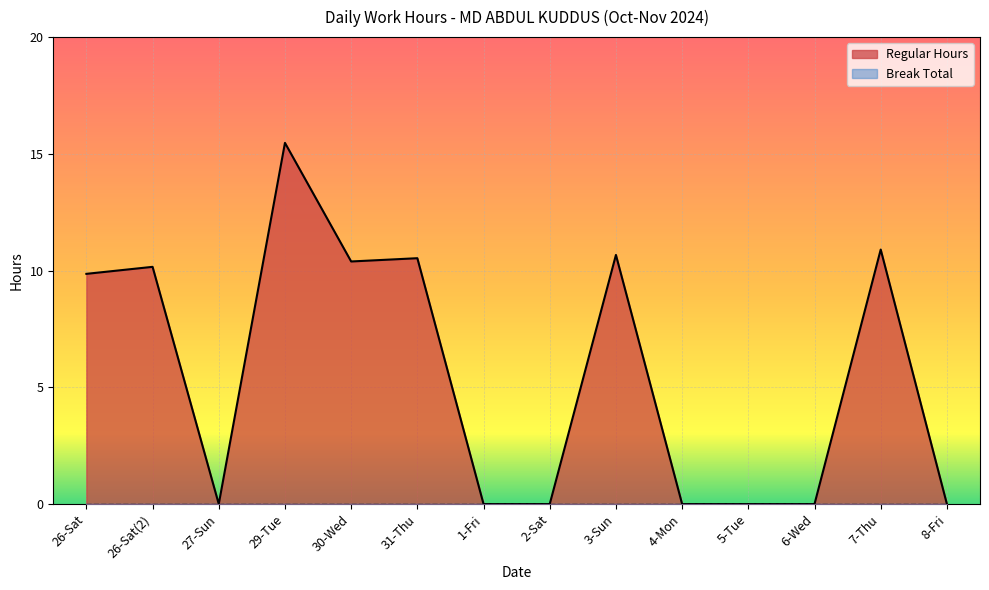

How many points are lower than both their immediate neighbors (excluding endpoints)?

2